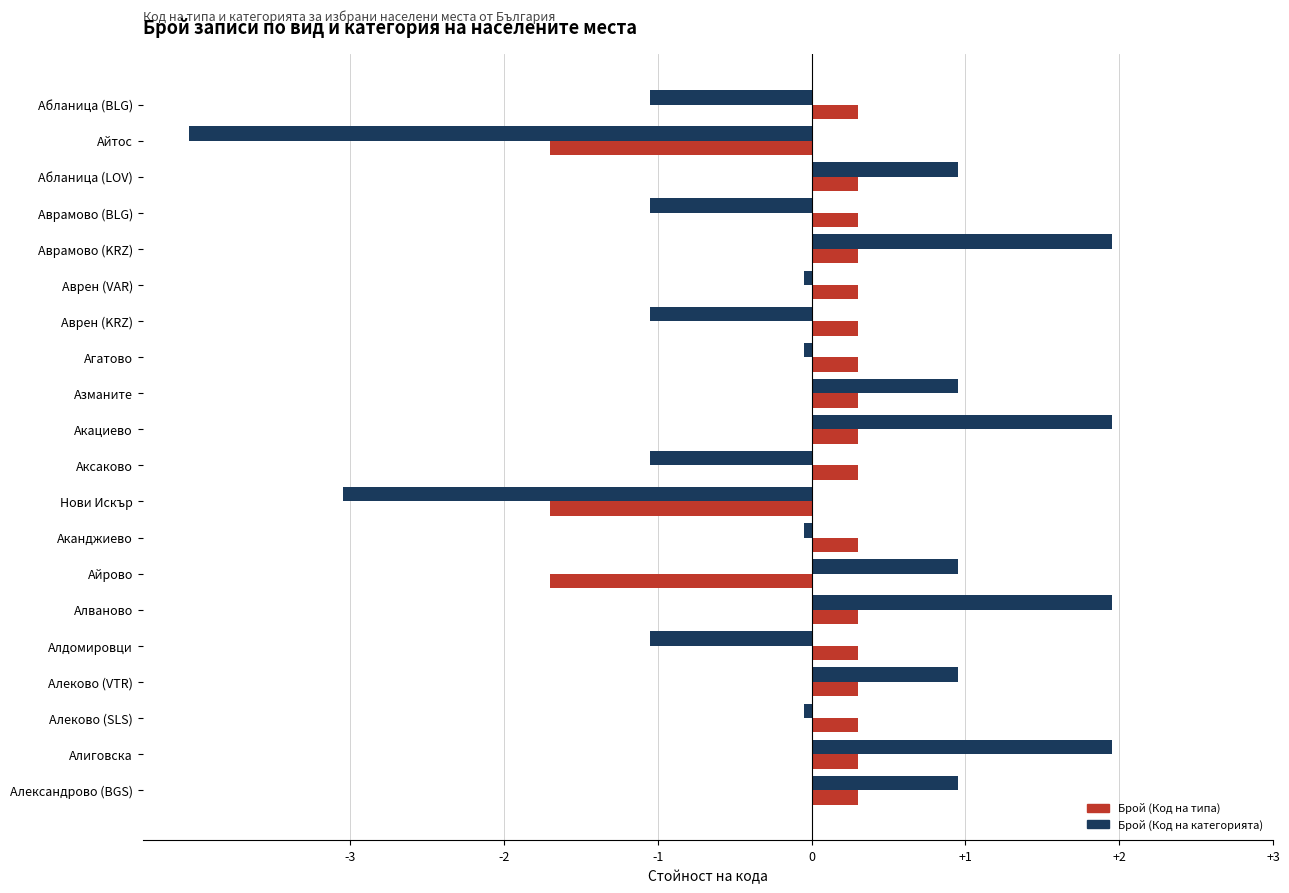

List the series in order of their peak value, highest first.

Брой (Код на категорията), Брой (Код на типа)